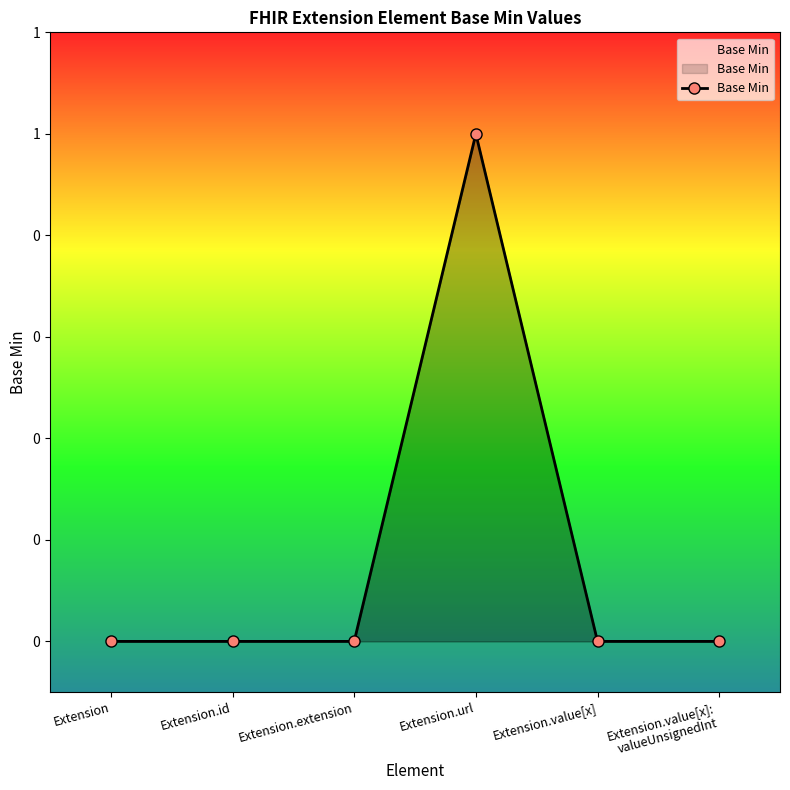

Does the chart have visible grid lines?

No